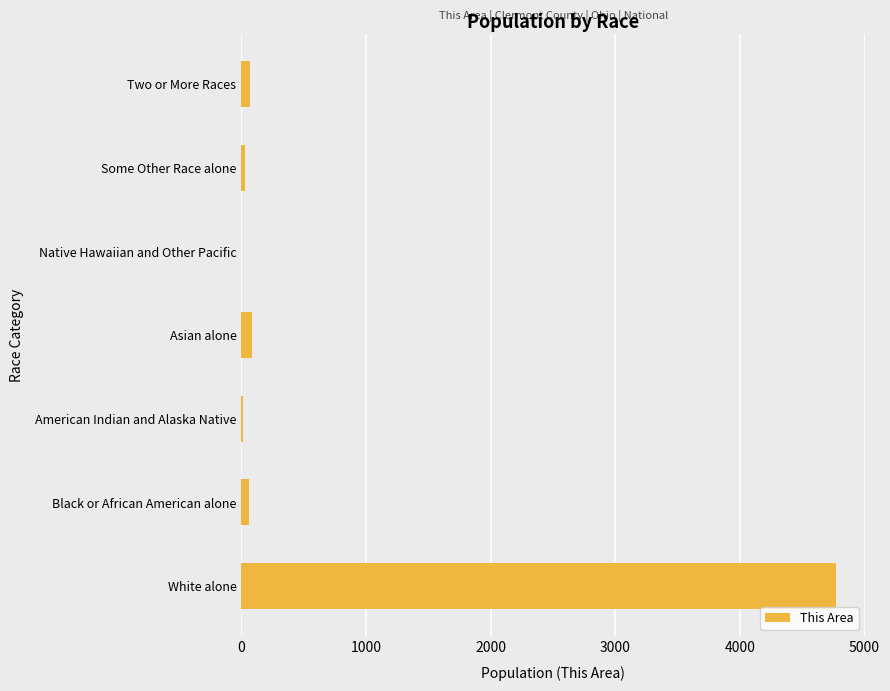

How many categories are shown in the chart?

7